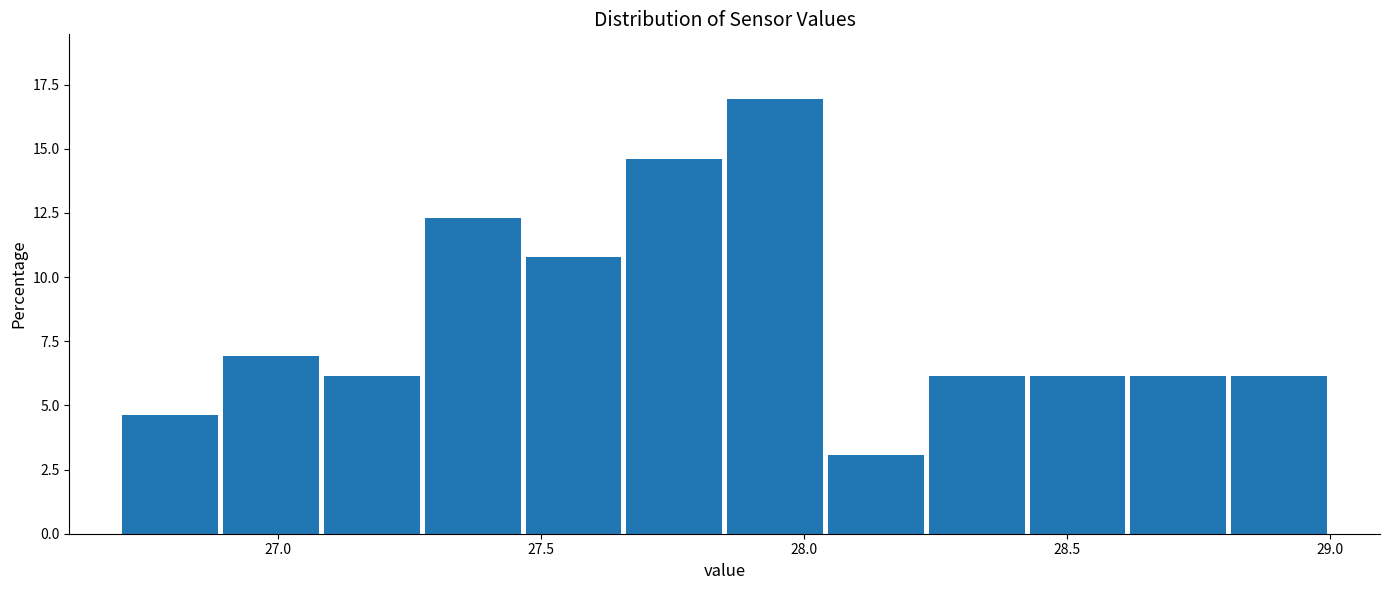

Read against the x-axis, roughly where is the centre of the tallest bar?

27.95